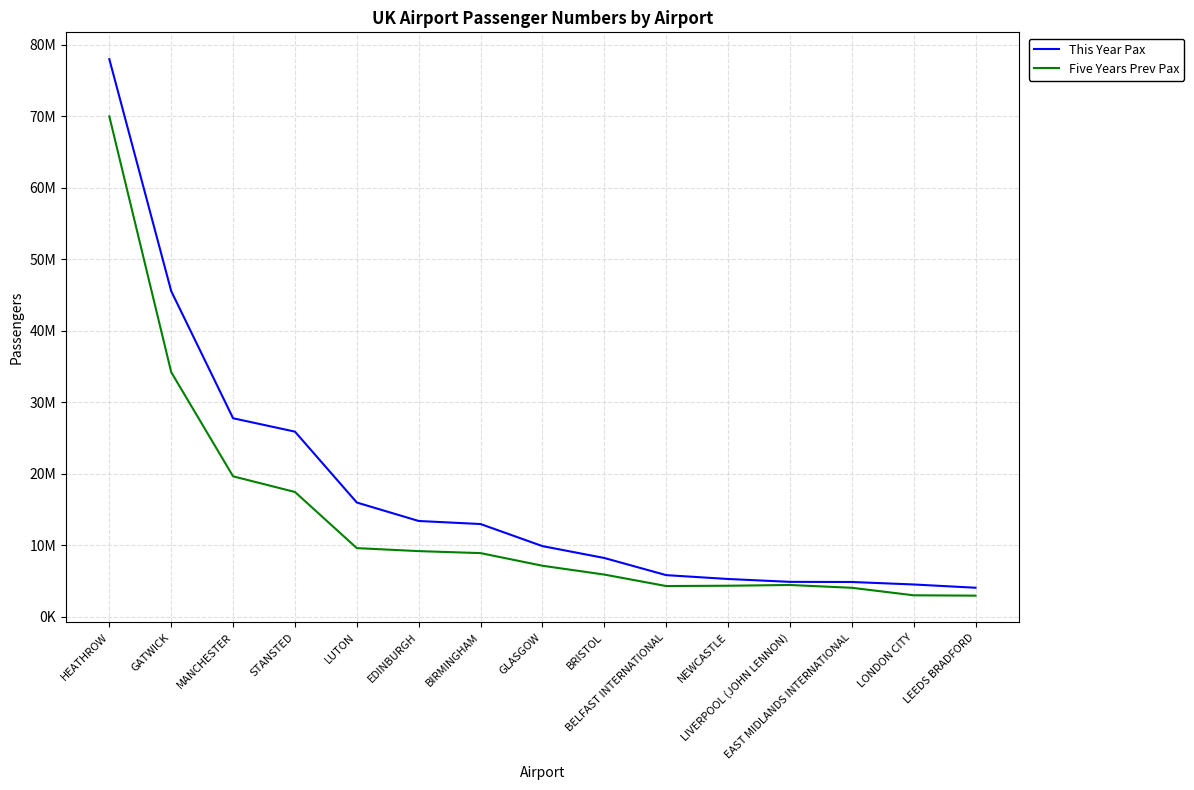

What are all the series names shown in the legend?

This Year Pax, Five Years Prev Pax